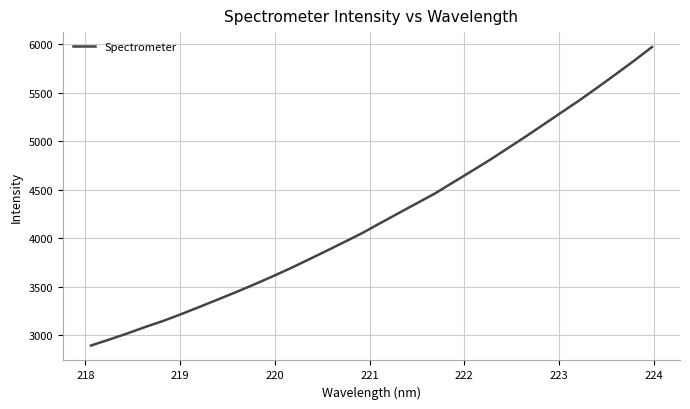

What is the maximum value shown in the chart?

5971.0